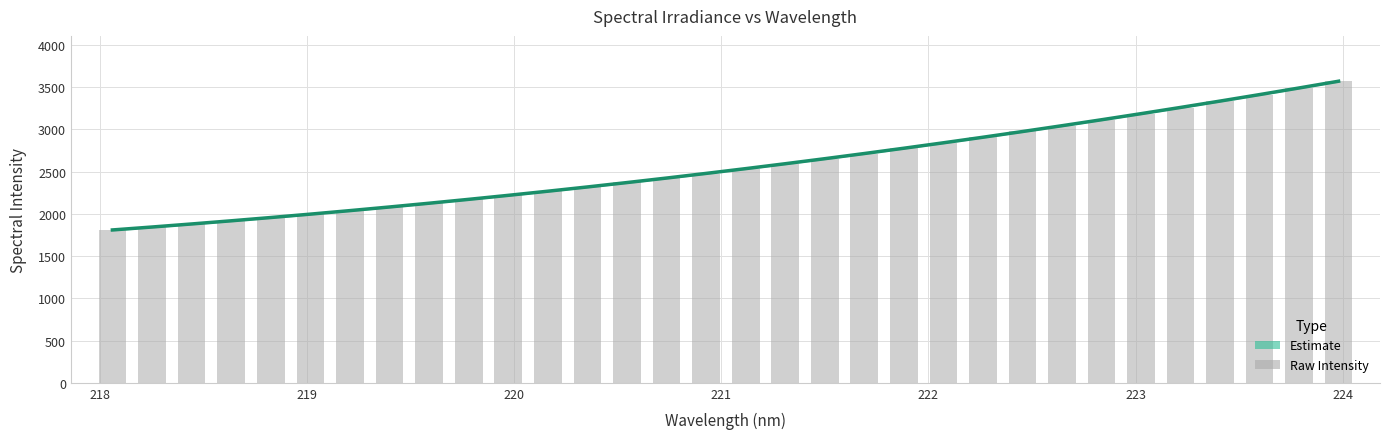

What is the maximum value shown in the chart?

3572.7